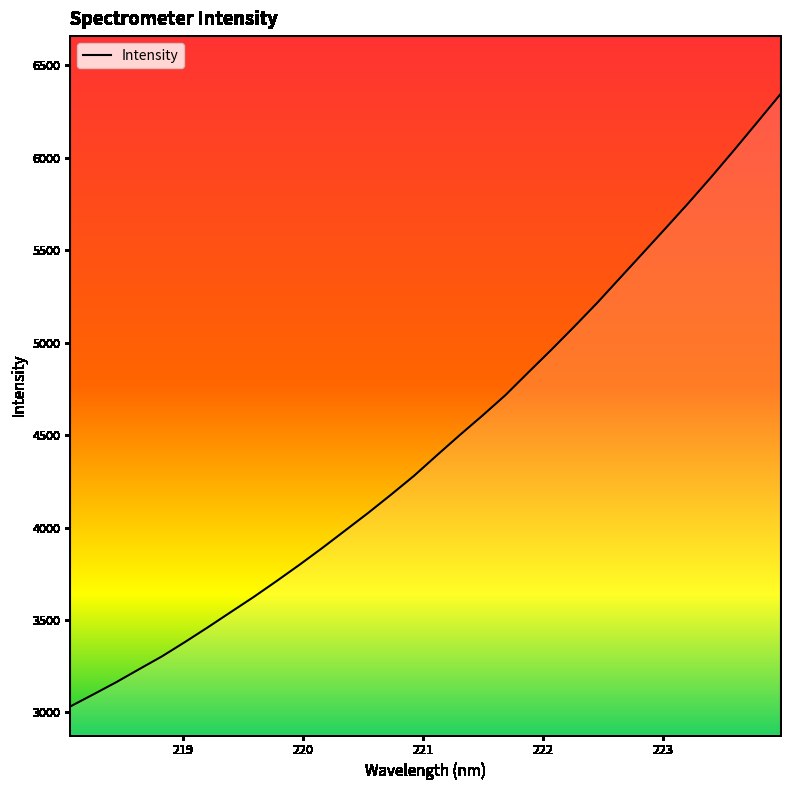

What is the smallest value displayed?

3032.0